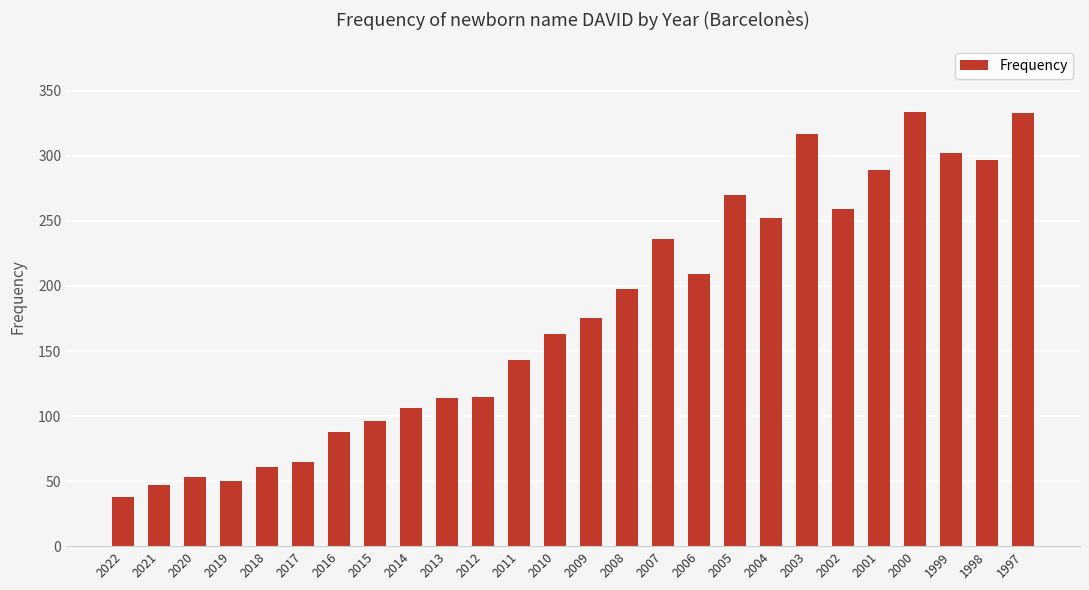

The value at 2007 is 236. True or false?

True